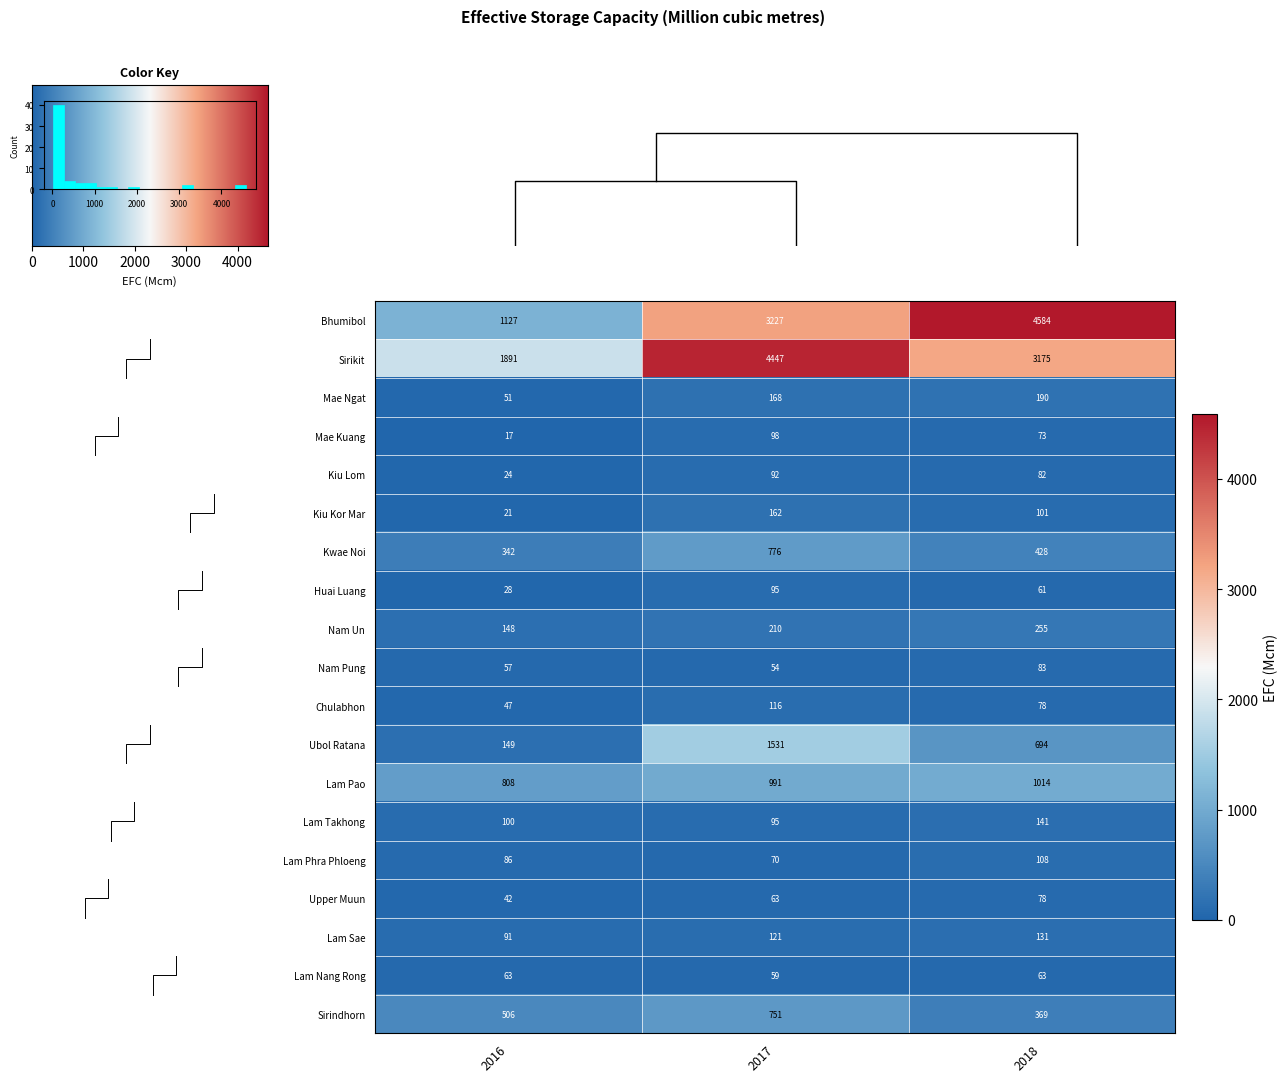

Which series has the largest range (max minus min)?

row_0